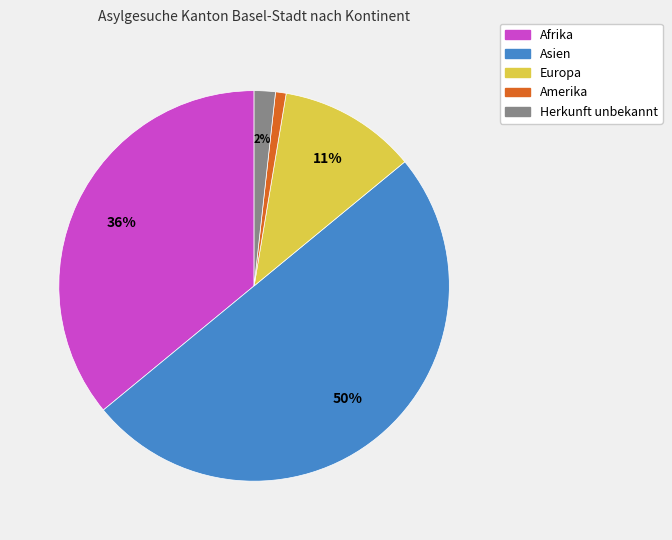

How many segments does this pie chart have?

5